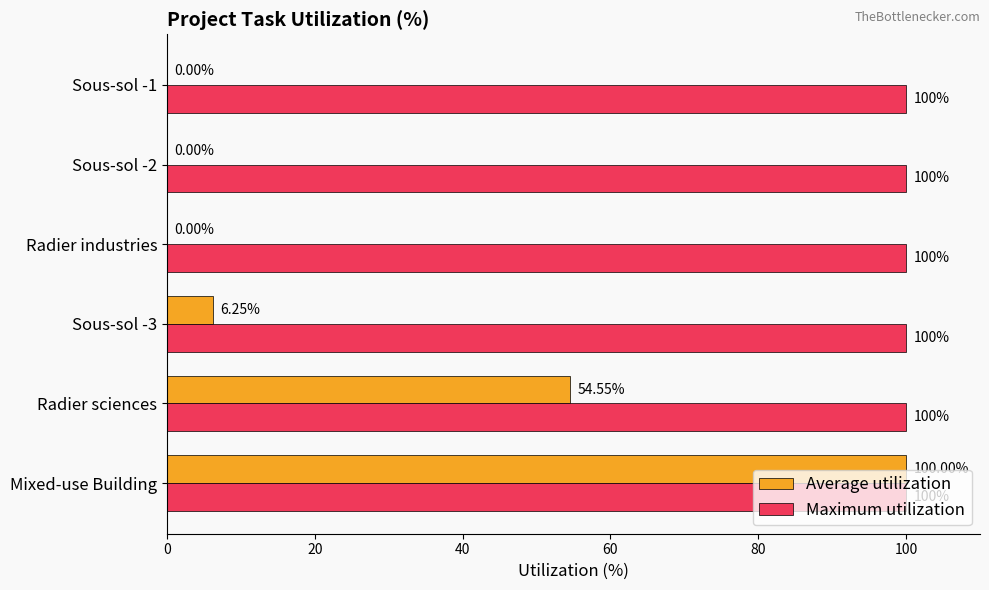

Between Mixed-use Building and Sous-sol -1, which series saw the biggest shift?

Average utilization